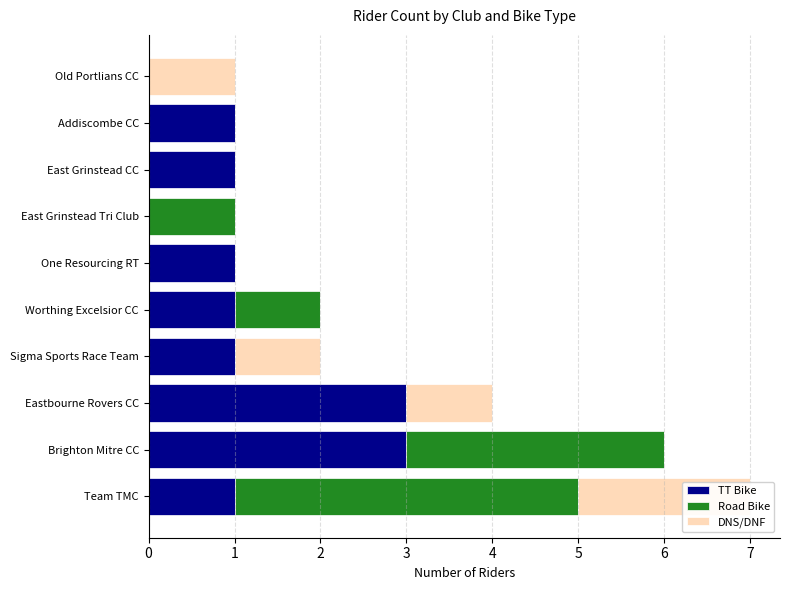

Is it true that TT Bike equals 2 at One Resourcing RT?

False